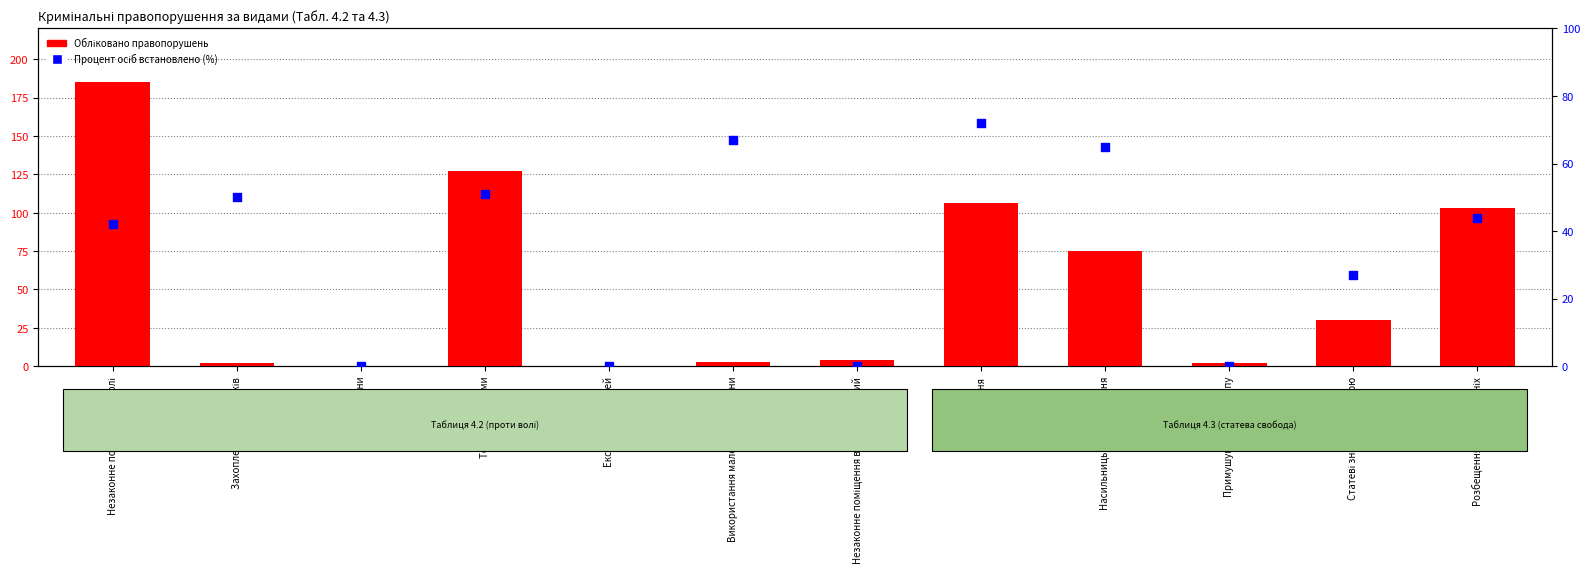

What are all the series names shown in the legend?

Обліковано правопорушень, Процент осіб встановлено (%)